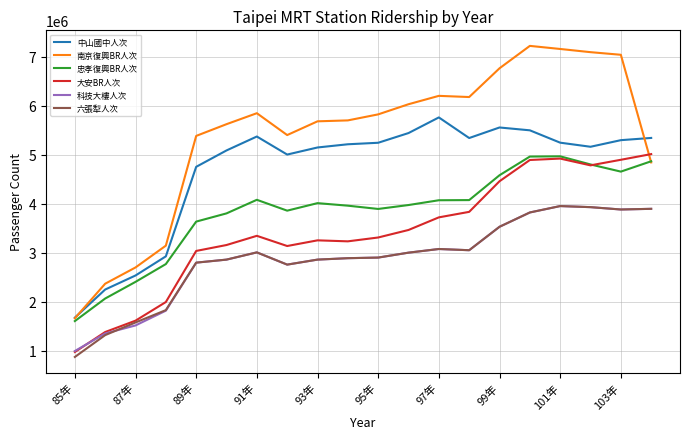

What is the average value of the 南京復興BR人次 series?

5390750